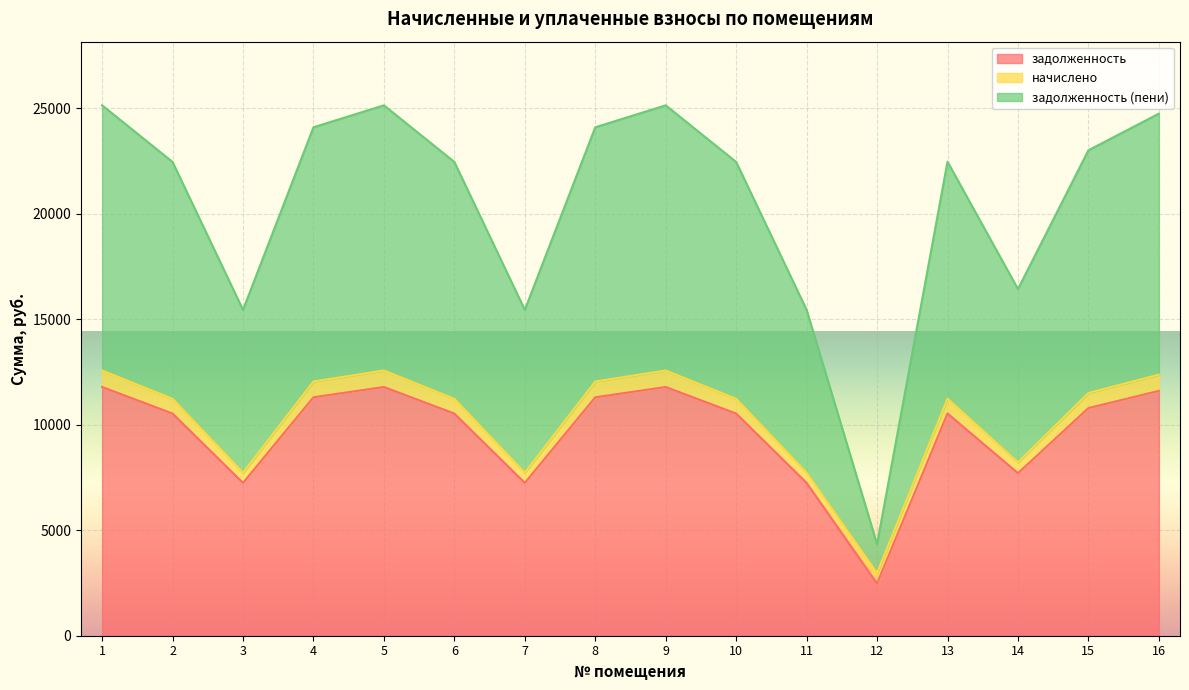

What is the difference between the задолженность (пени) values at 8 and 3?

8652.4